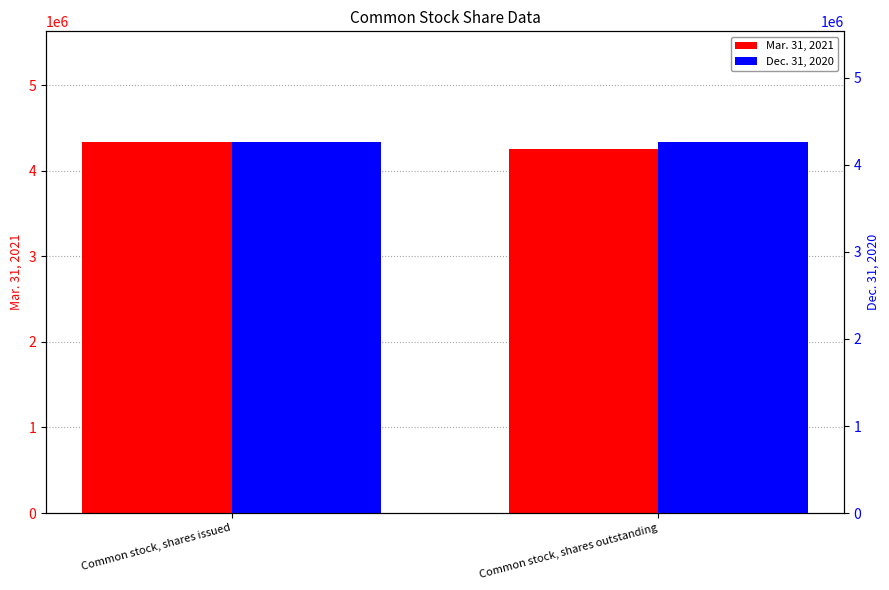

Is it true that Dec. 31, 2020 equals 4258105 at Common stock, shares outstanding?

True